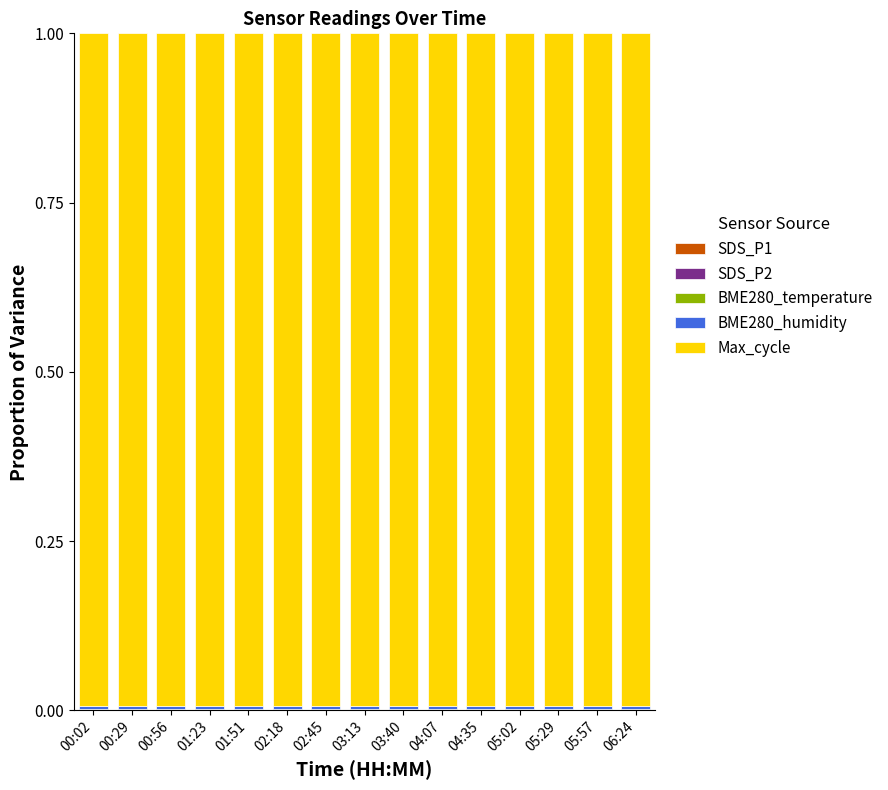

Which series has the widest spread of values?

Max_cycle